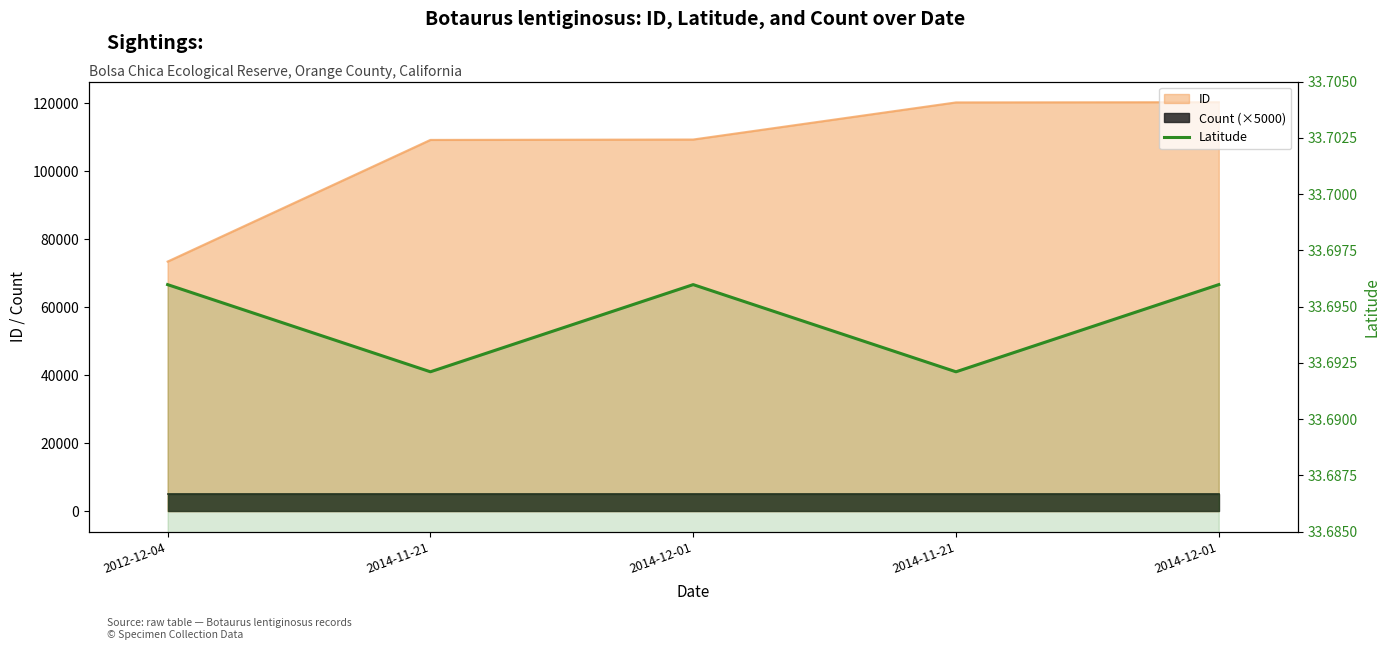

What is the label of the 5th point from the left?

2014-12-01